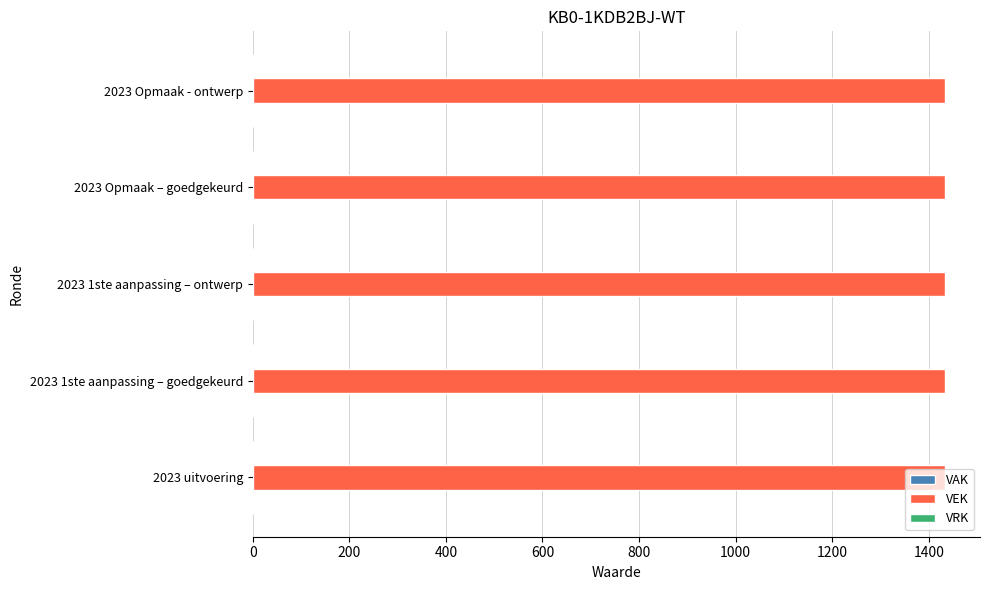

Rank the series by their maximum value, from lowest to highest.

VAK, VRK, VEK